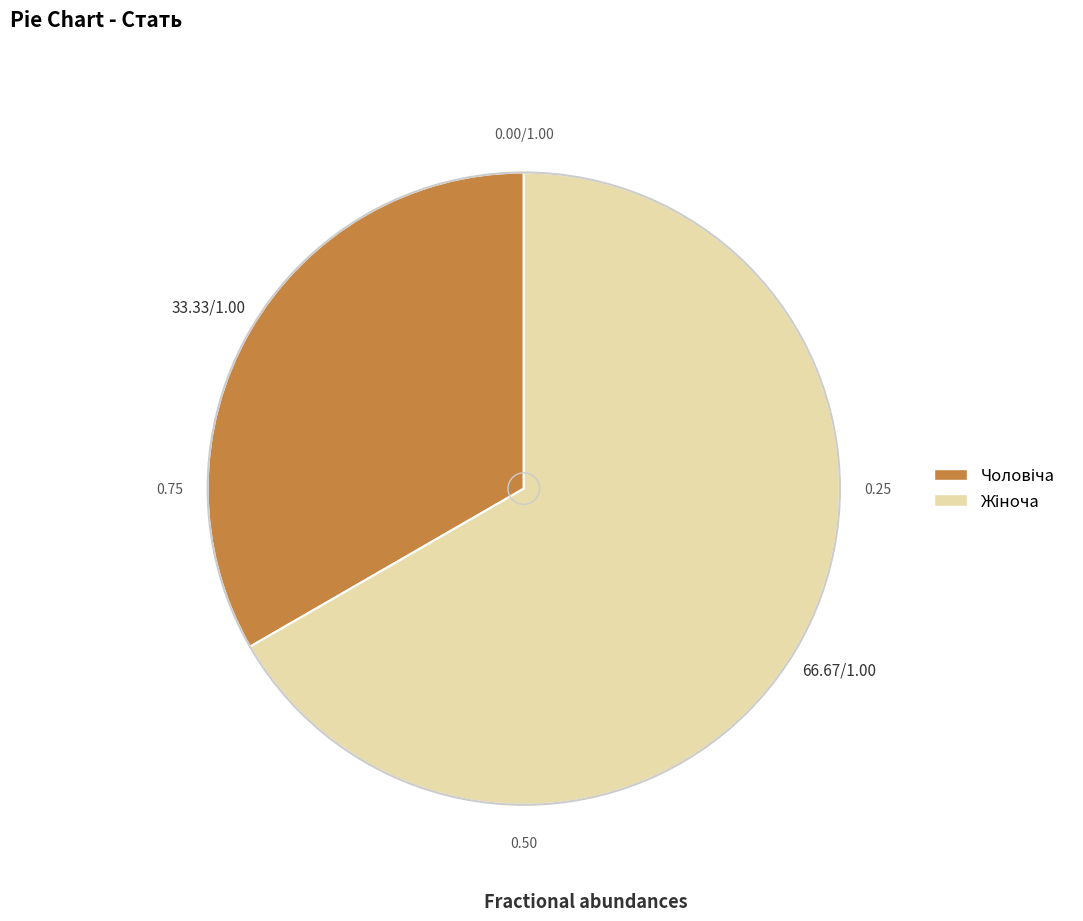

Does any single category account for the majority?

Yes